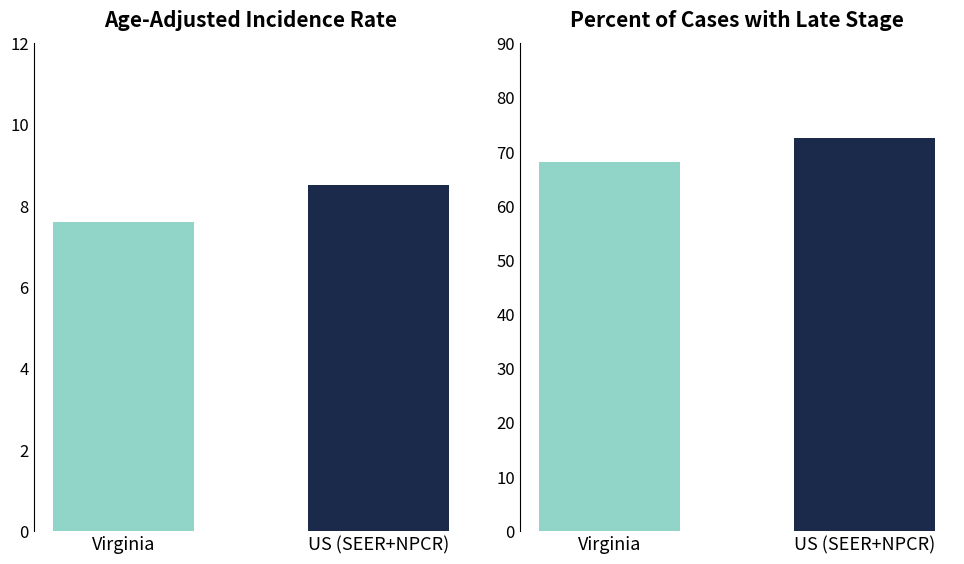

Rank the categories by Percent of Cases with Late Stage value from highest to lowest.

US (SEER+NPCR), Virginia